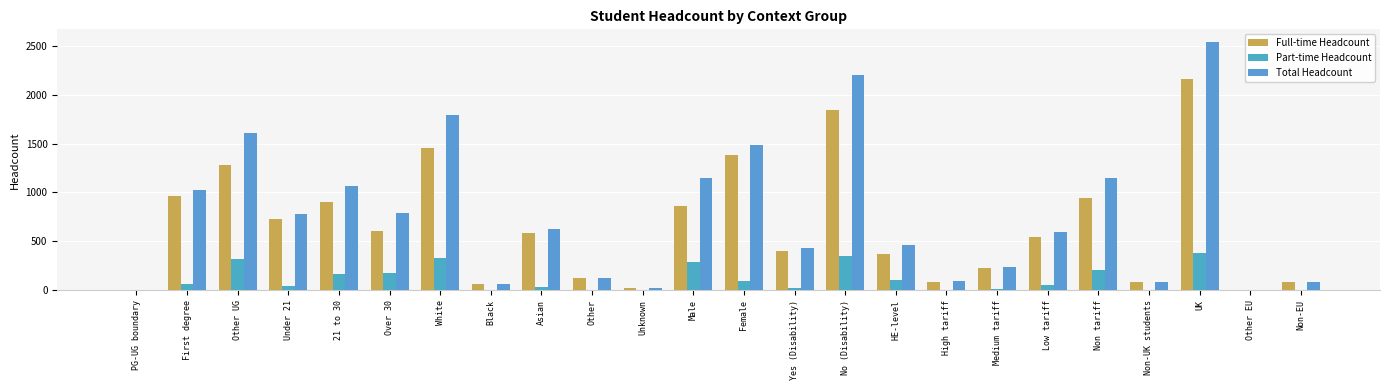

List the series in order of their overall mean, lowest first.

Part-time Headcount, Full-time Headcount, Total Headcount